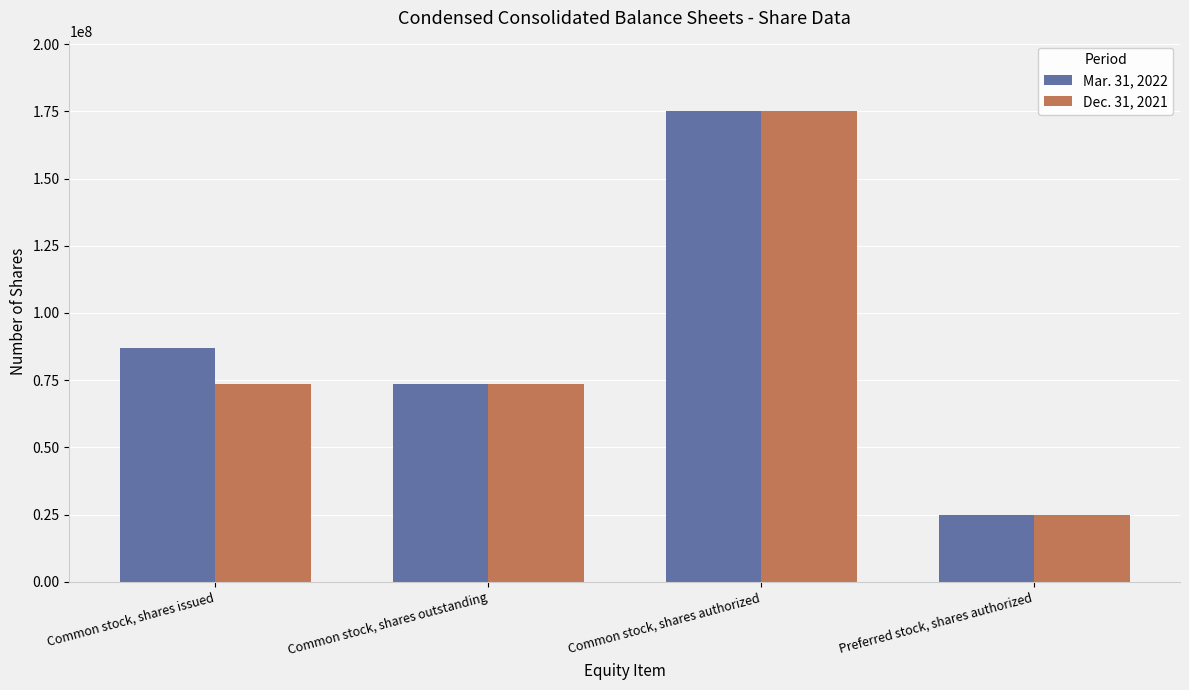

What position from the right is Common stock, shares issued?

4